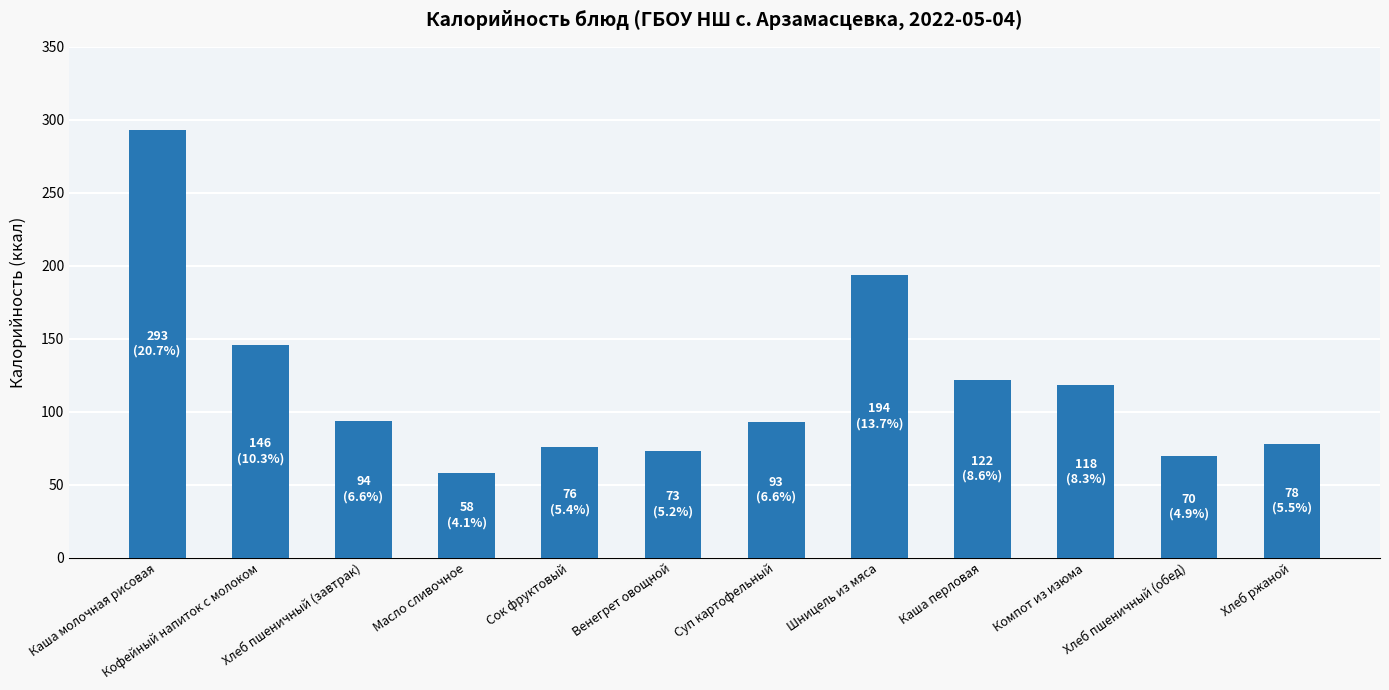

How many data points does each series have?

12